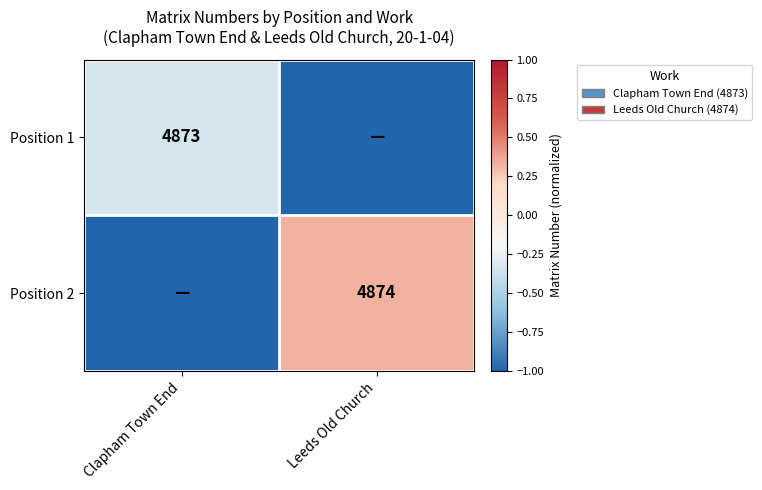

How many distinct data groups are displayed?

2